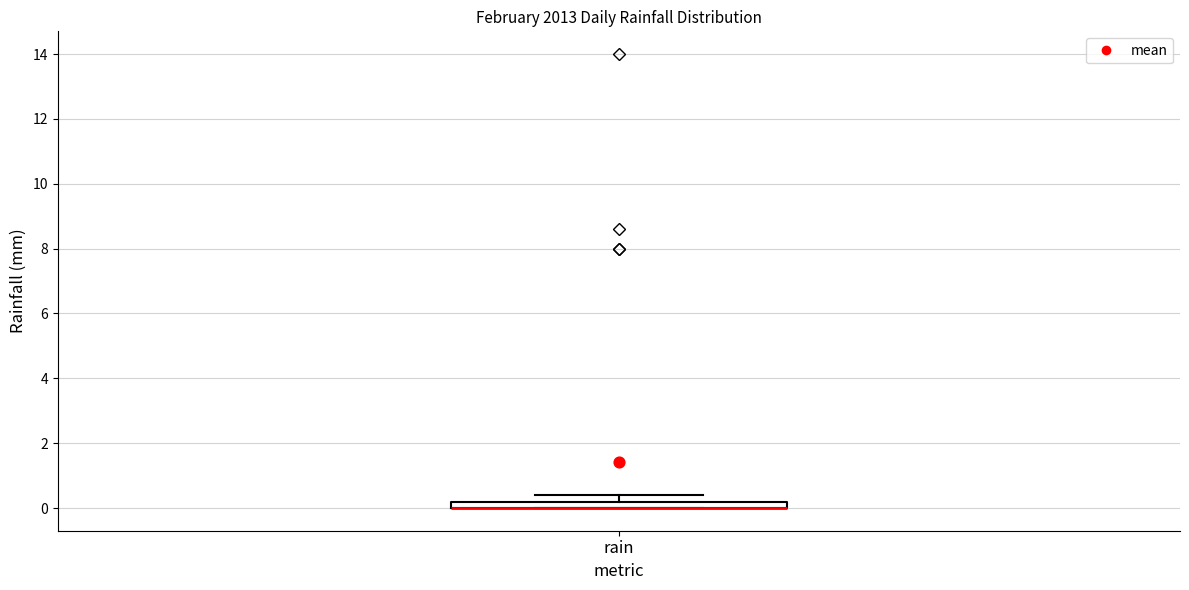

Where is the upper edge of the box for rain on the y-axis? The values are not printed on the chart, so give them approximately, as read against the axis.

0.2